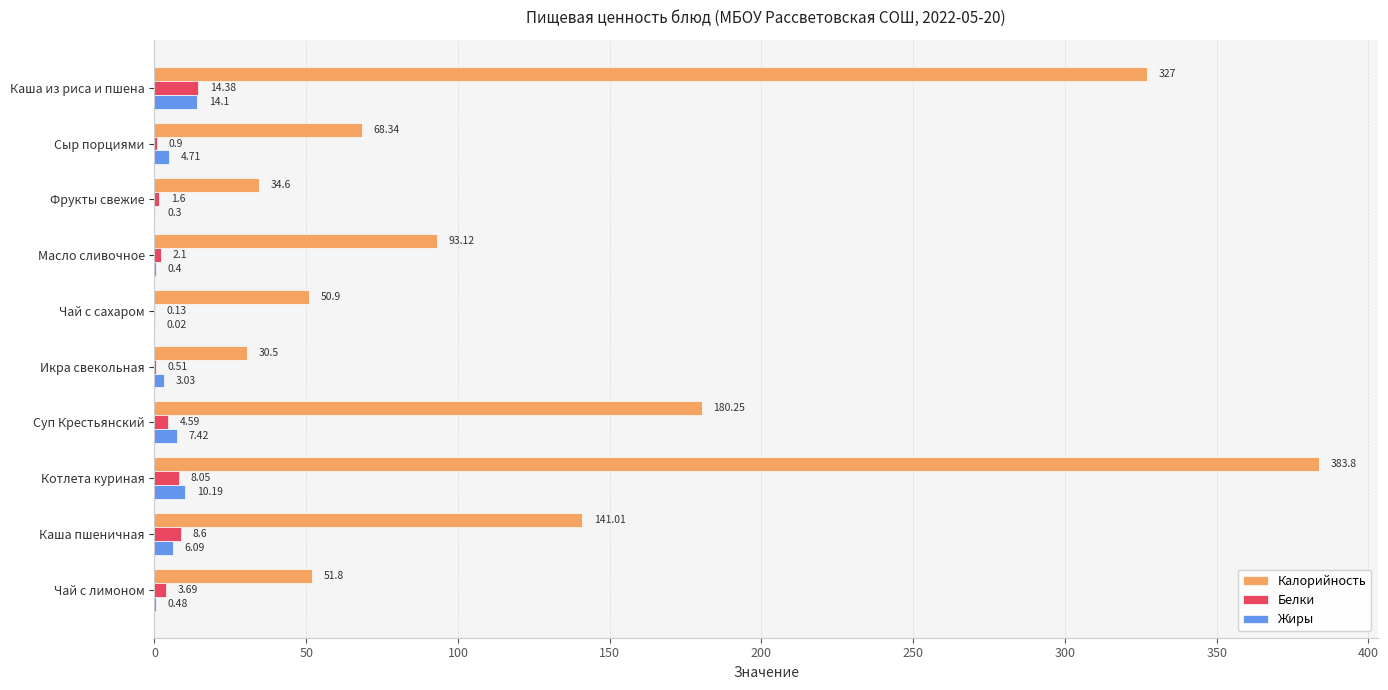

Which series has the largest total across all categories?

Калорийность